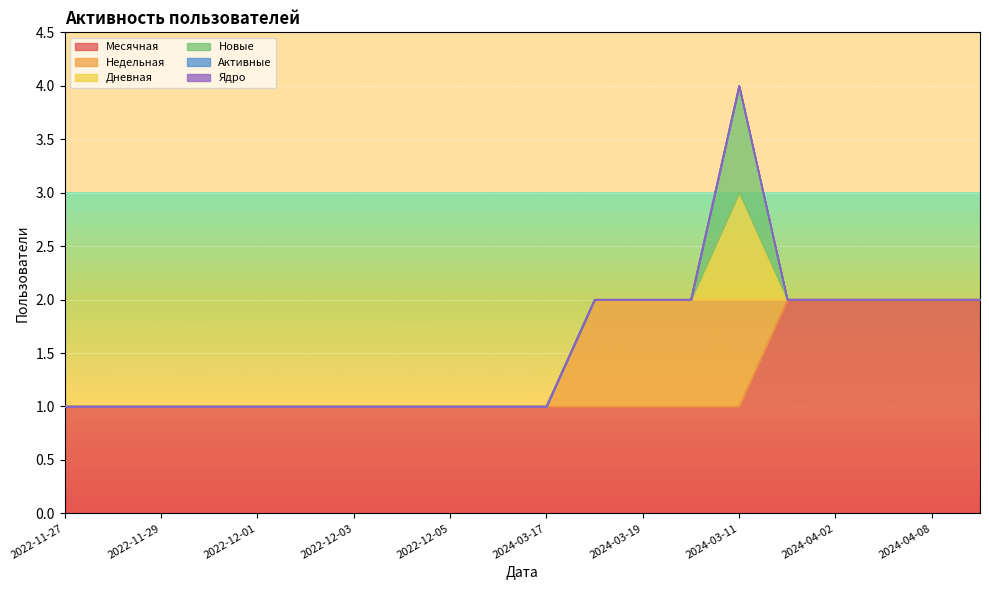

Reading left to right, what are all the values shown in this chart?

Месячная: 1	1	1	1	1	1	1	1	1	1	1	1	1	1	1	2	2	2	2	2
Недельная: 0	0	0	0	0	0	0	0	0	0	0	1	1	1	1	0	0	0	0	0
Дневная: 0	0	0	0	0	0	0	0	0	0	0	0	0	0	1	0	0	0	0	0
Новые: 0	0	0	0	0	0	0	0	0	0	0	0	0	0	1	0	0	0	0	0
Активные: 0	0	0	0	0	0	0	0	0	0	0	0	0	0	0	0	0	0	0	0
Ядро: 0	0	0	0	0	0	0	0	0	0	0	0	0	0	0	0	0	0	0	0